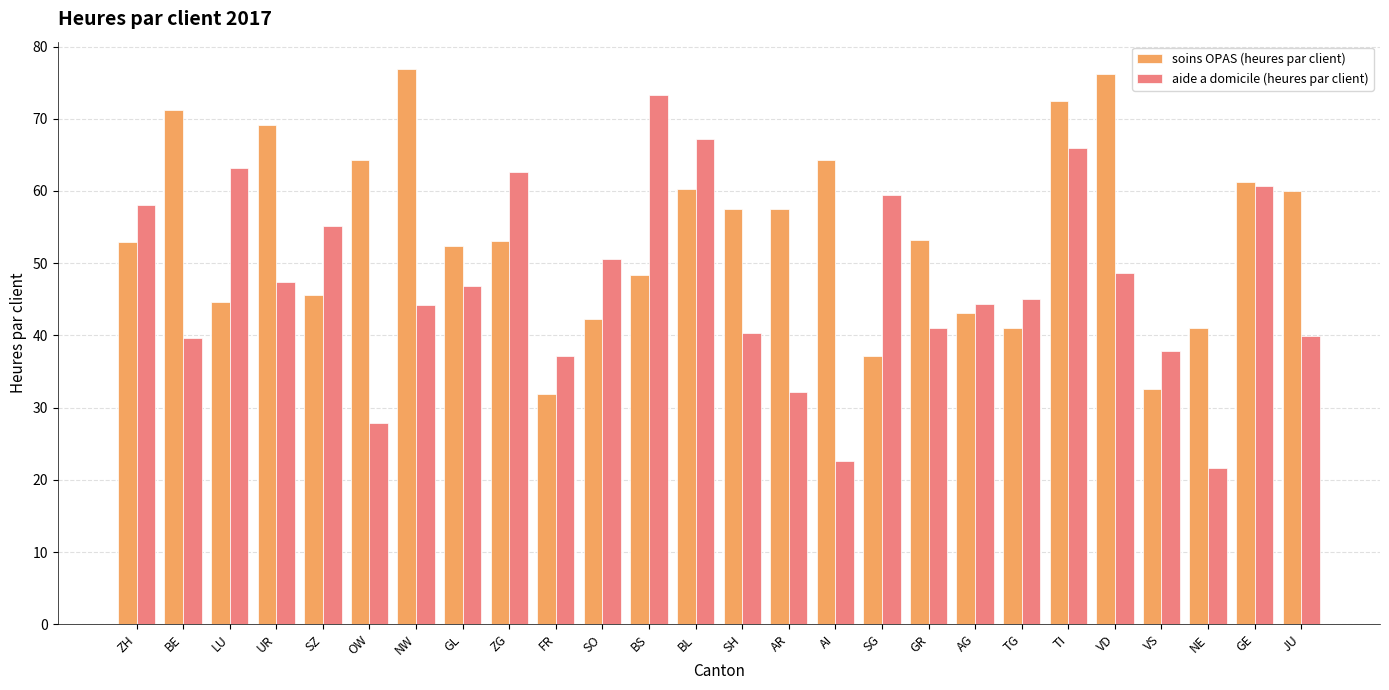

The aide a domicile (heures par client) series shows 73.0 at SZ. True or false?

False